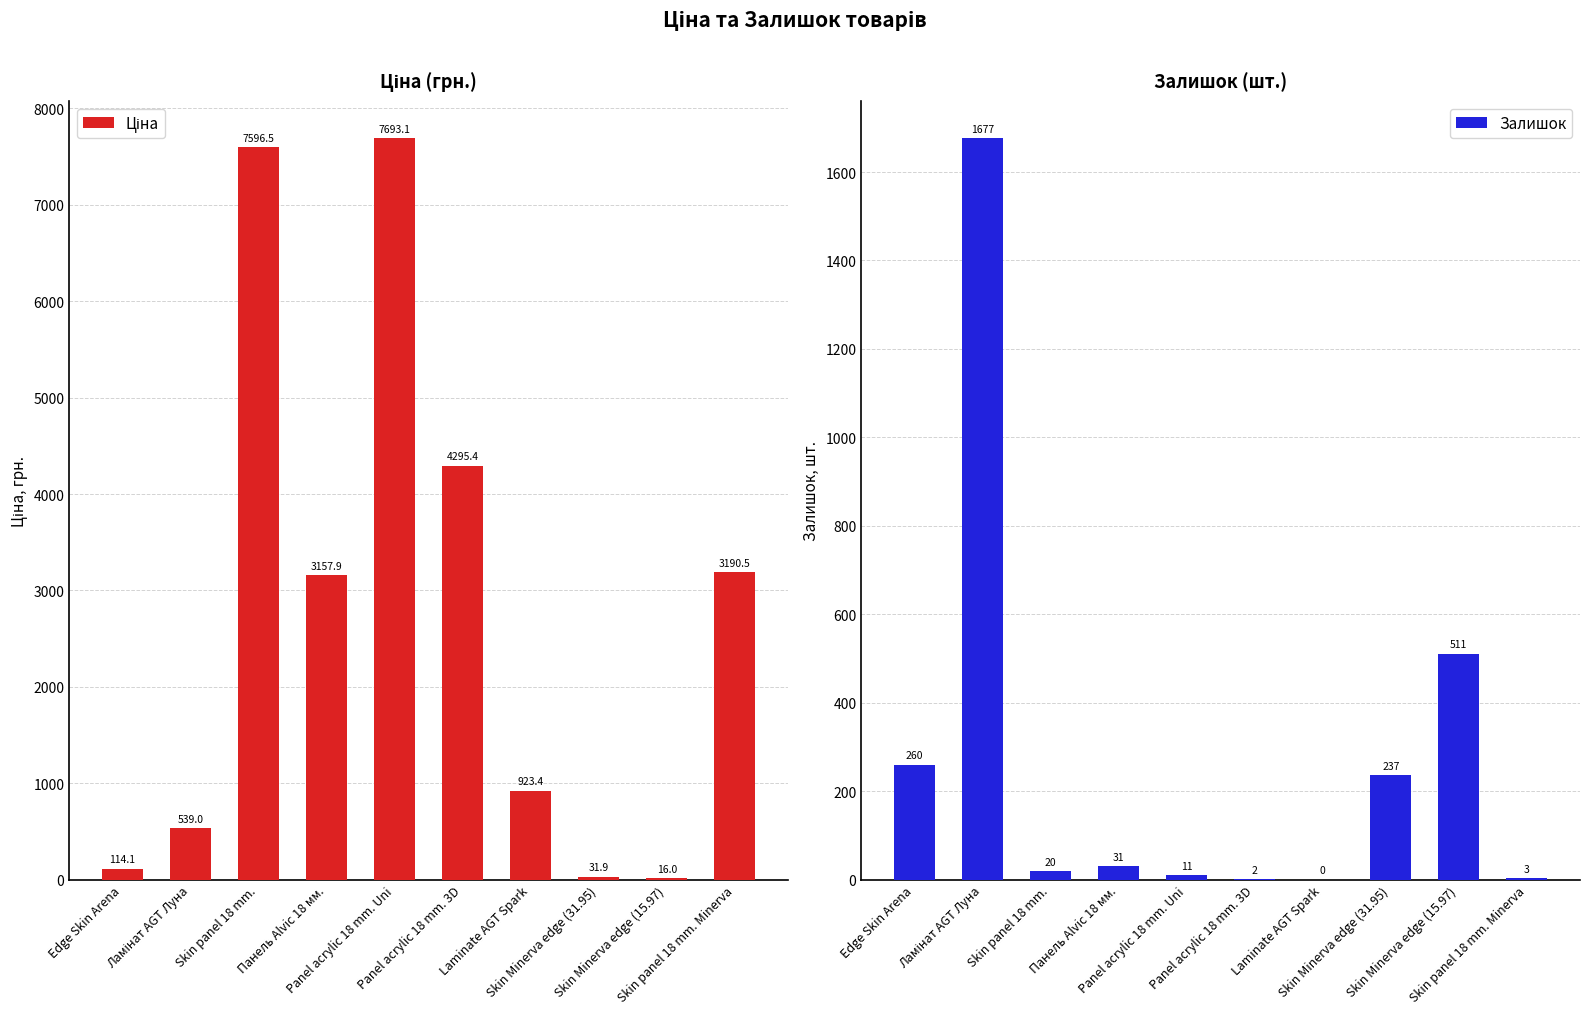

Which series has the largest total across all categories?

Ціна